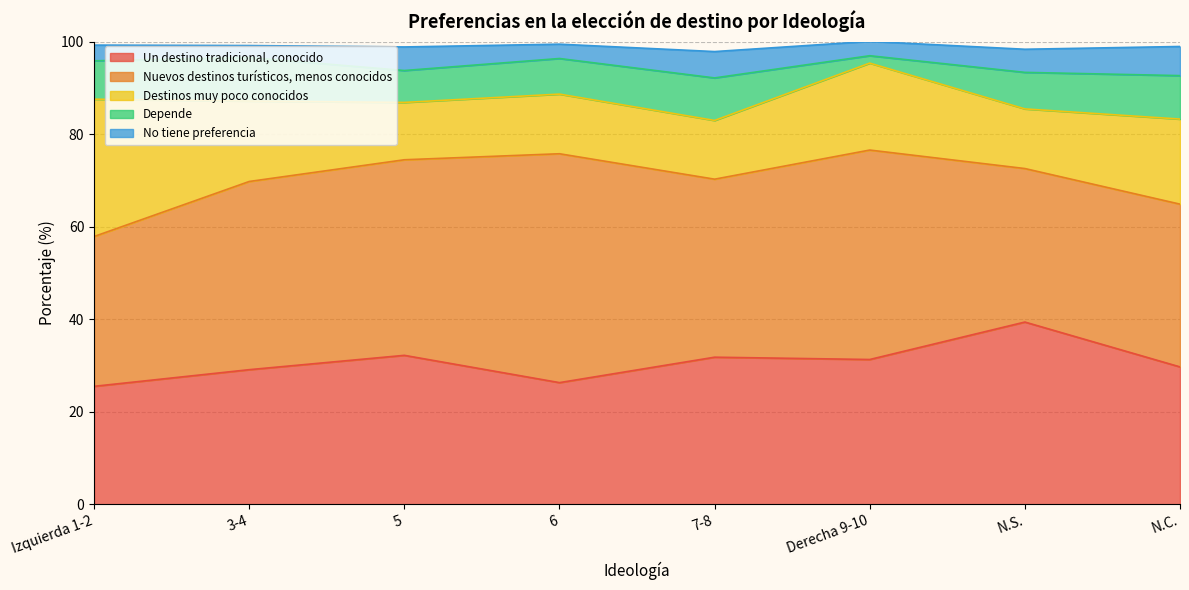

How many data points in Nuevos destinos turísticos, menos conocidos are above 40?

4